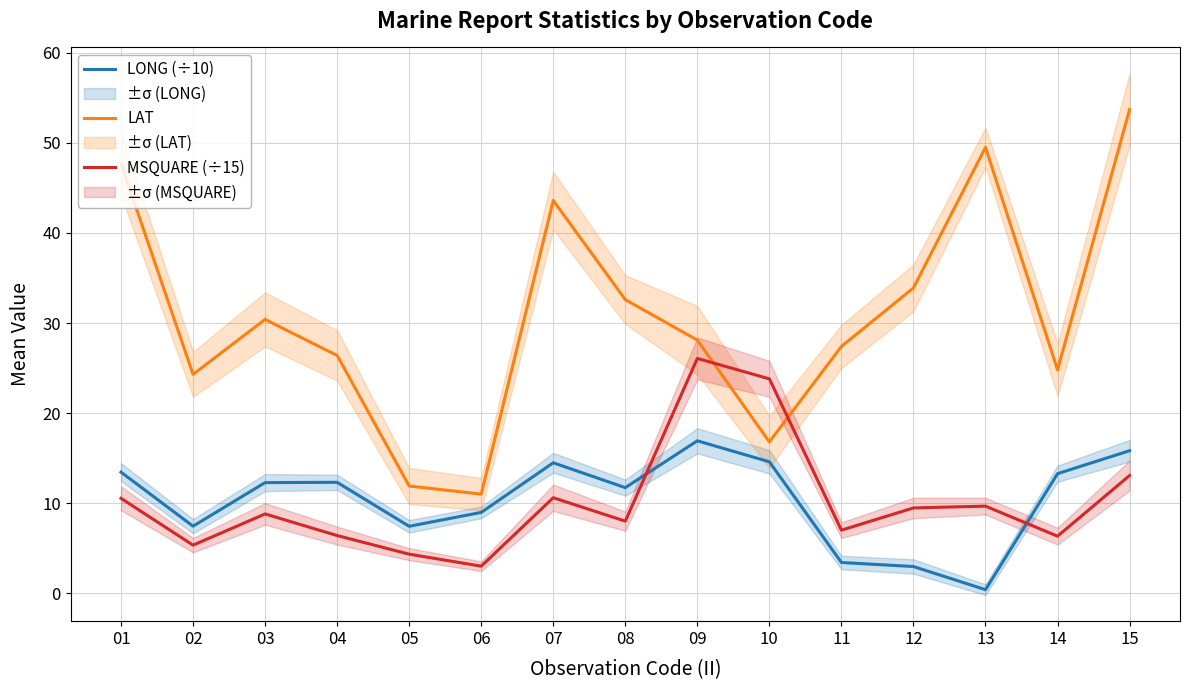

At which label is LAT closest to 32?

08